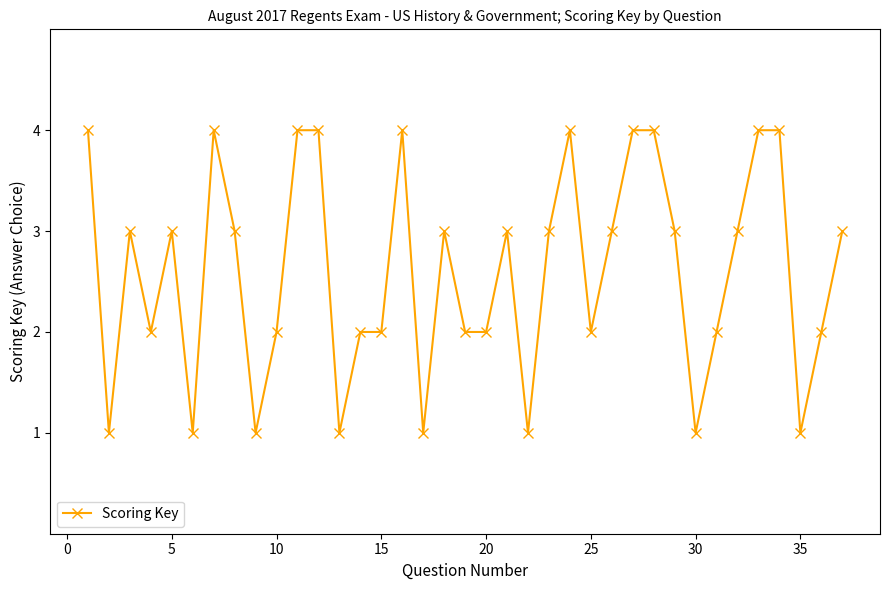

Count the number of categories in the chart.

37